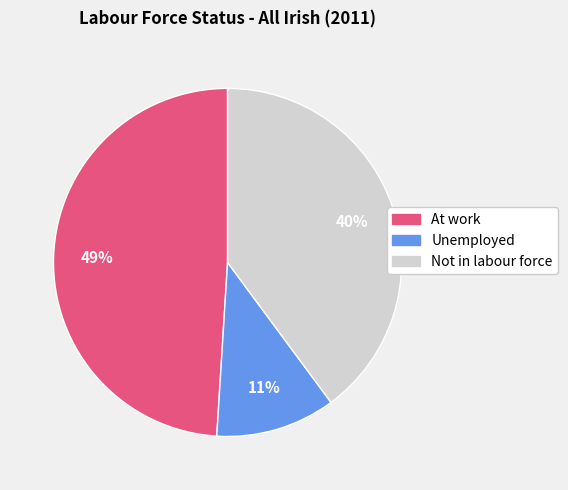

Is the sum of Unemployed and At work greater than half?

Yes